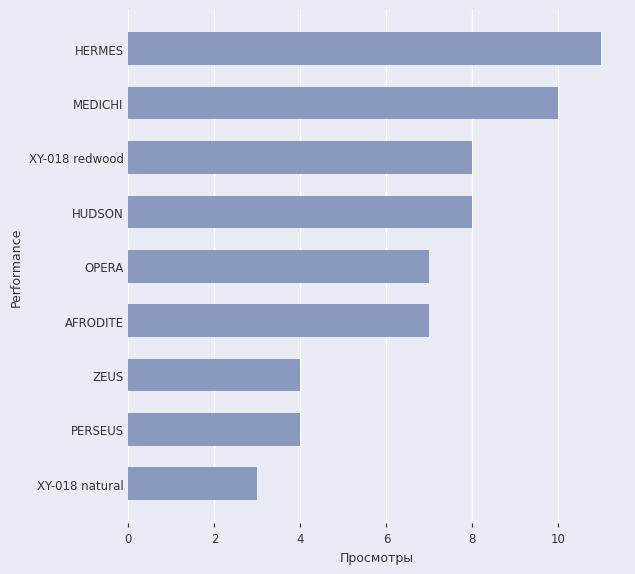

The chart shows a value of 6 at ZEUS. True or false?

False